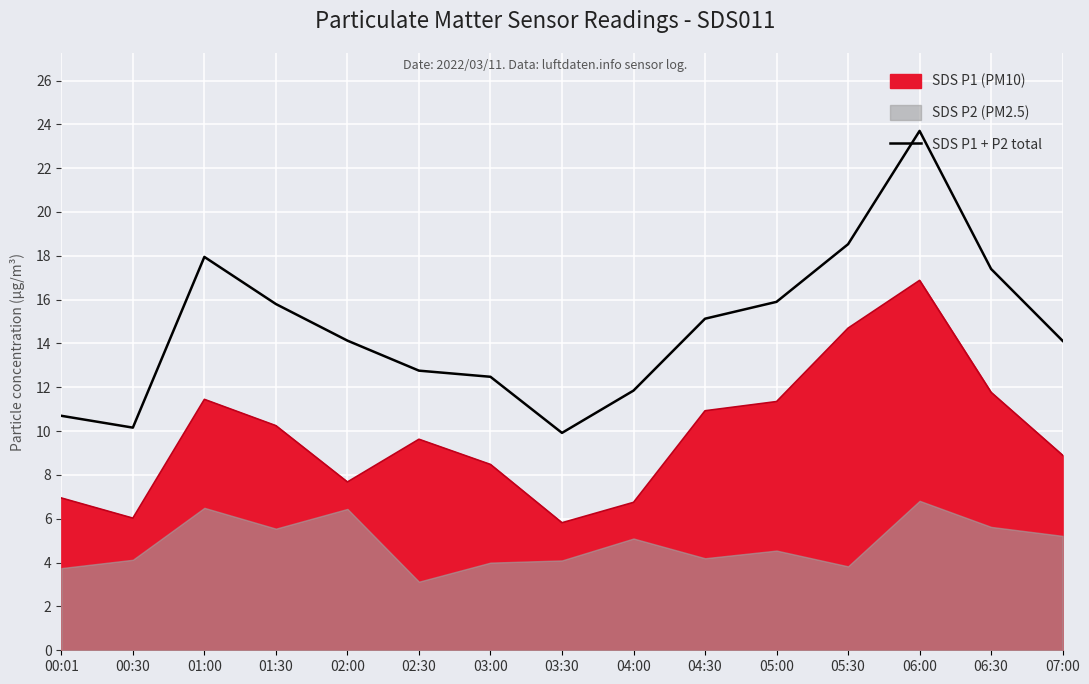

Approximately how many times larger is the value at 06:30 compared to 02:30?

1.4